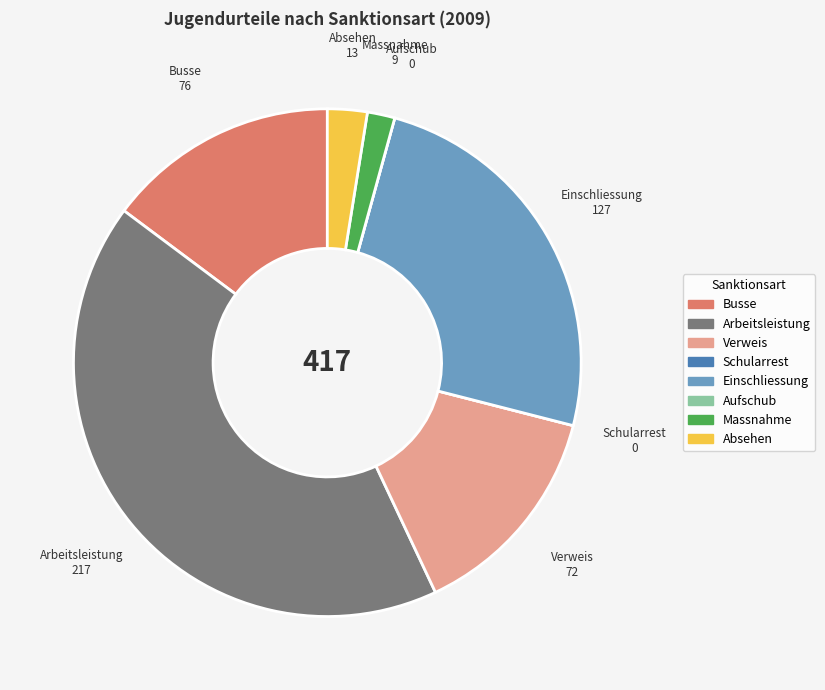

Which has a higher value, Absehen or Einschliessung?

Einschliessung